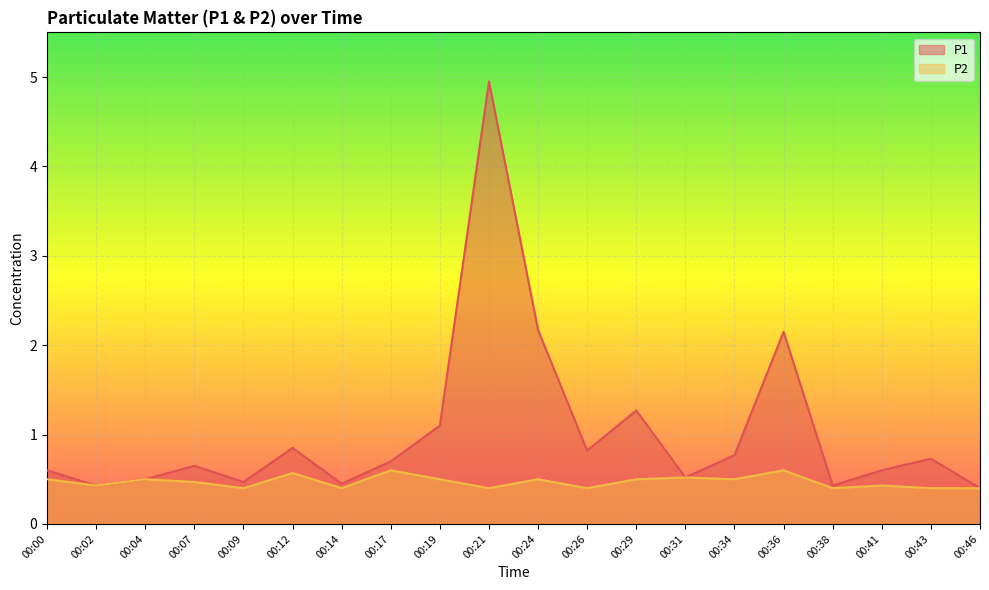

At which label is P2 closest to 0?

00:09